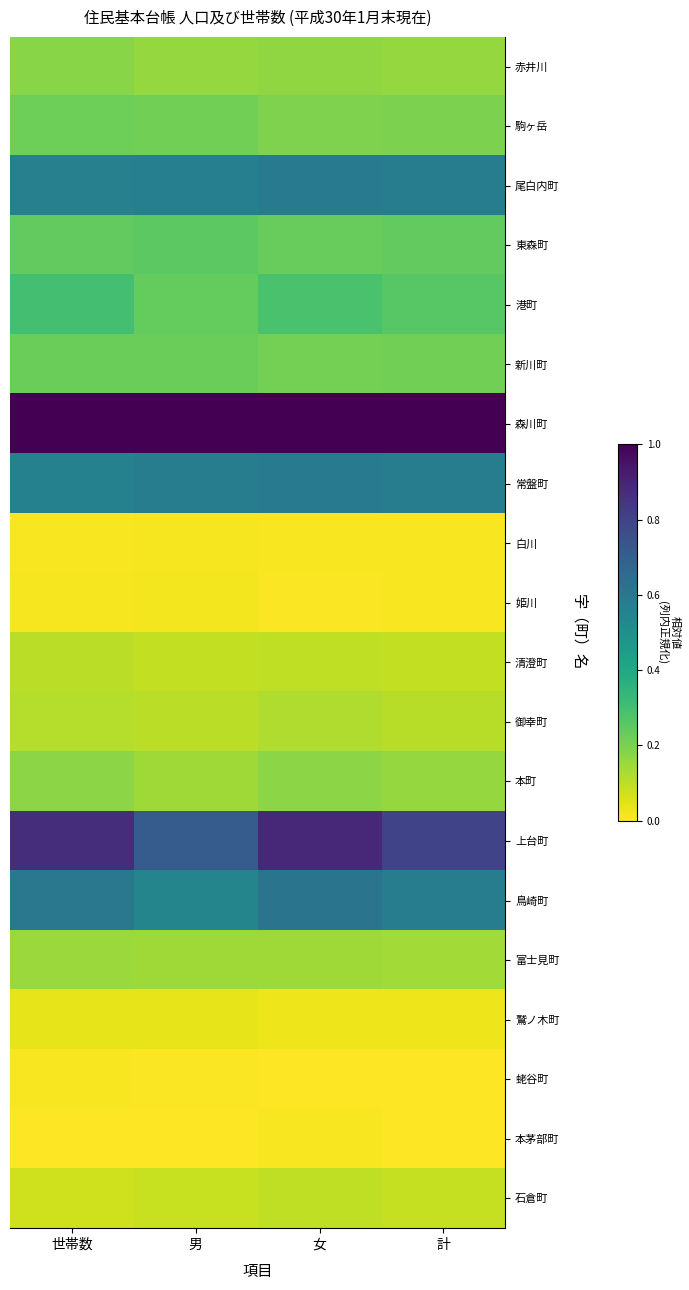

What is the spread (max minus min) of values at 計?

1.0